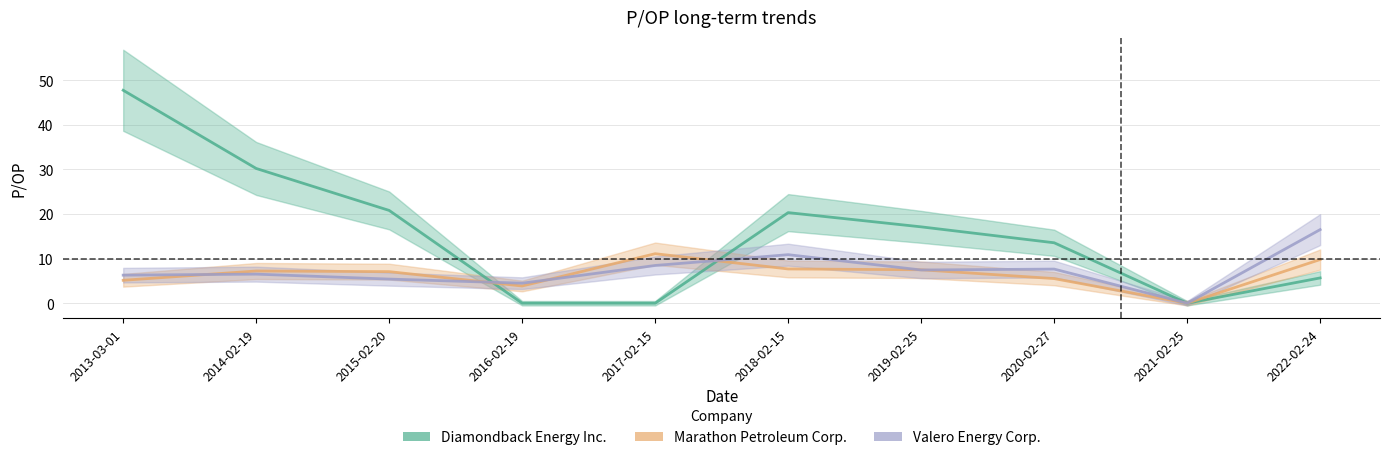

What is the label of the 5th point from the left?

2017-02-15